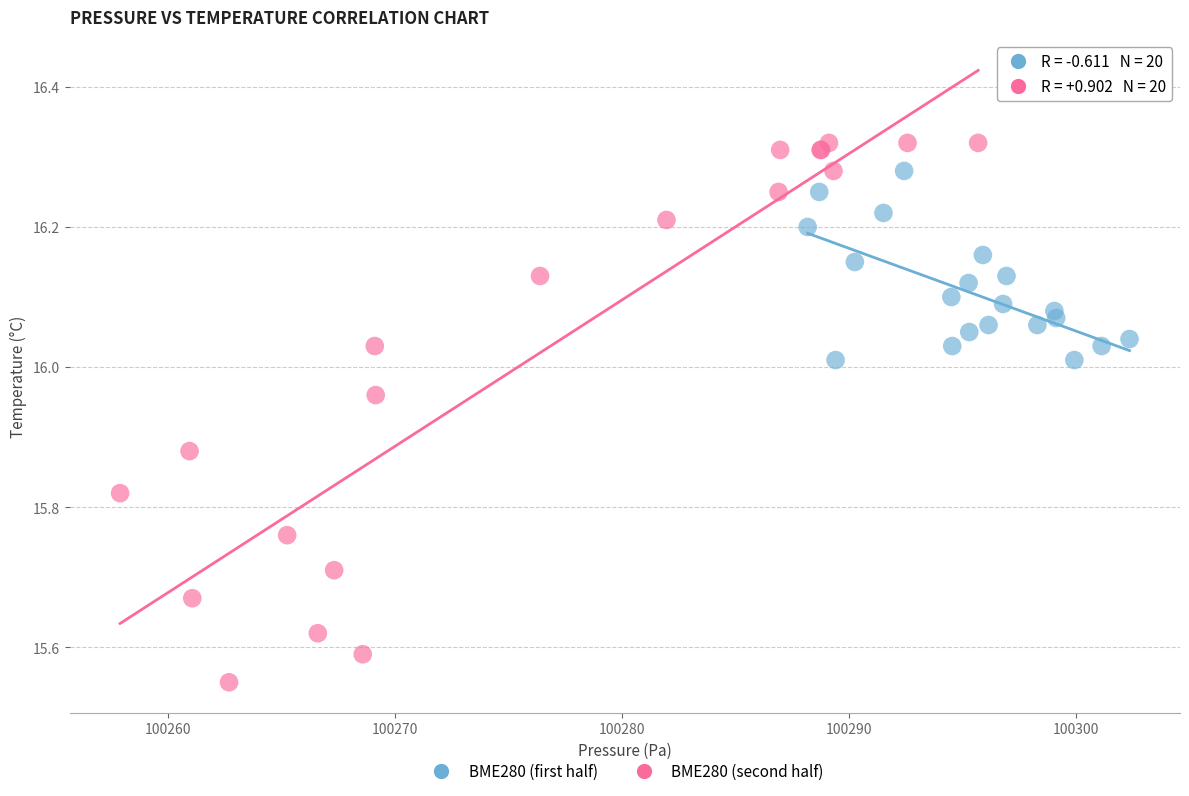

Which series reaches the maximum Y coordinate?

BME280 (second half)